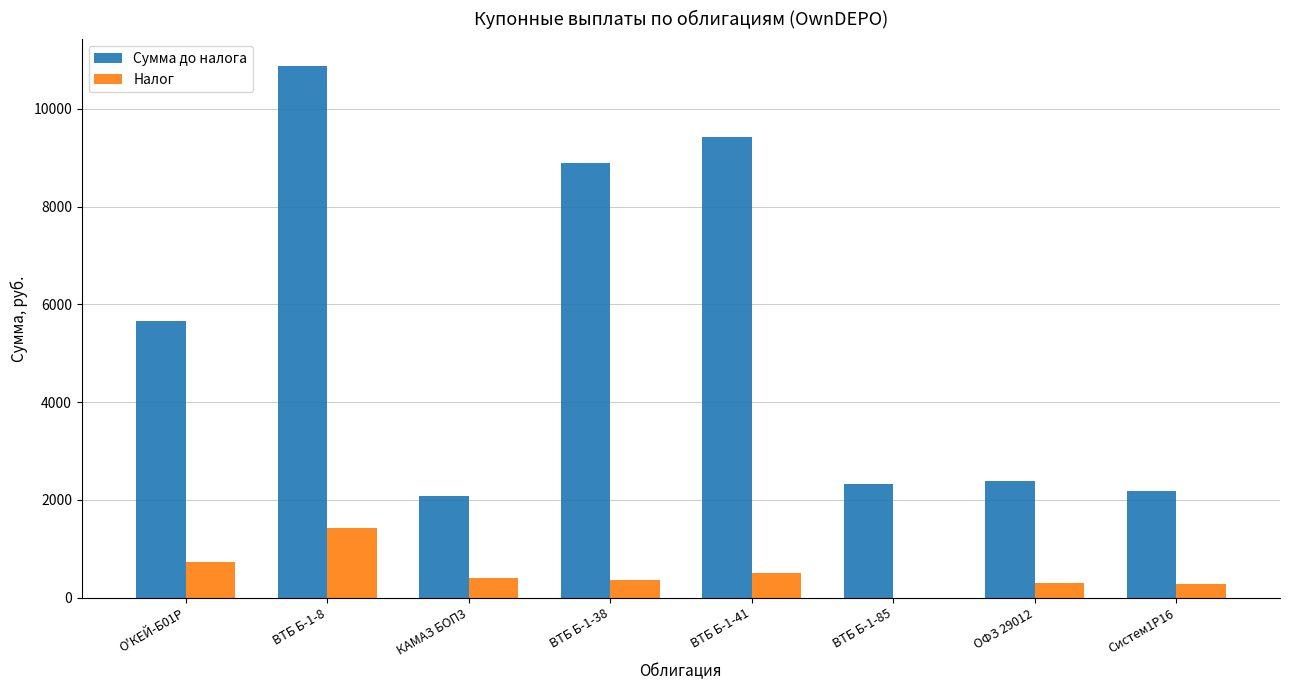

Which label corresponds to the largest value in the chart?

ВТБ Б-1-8